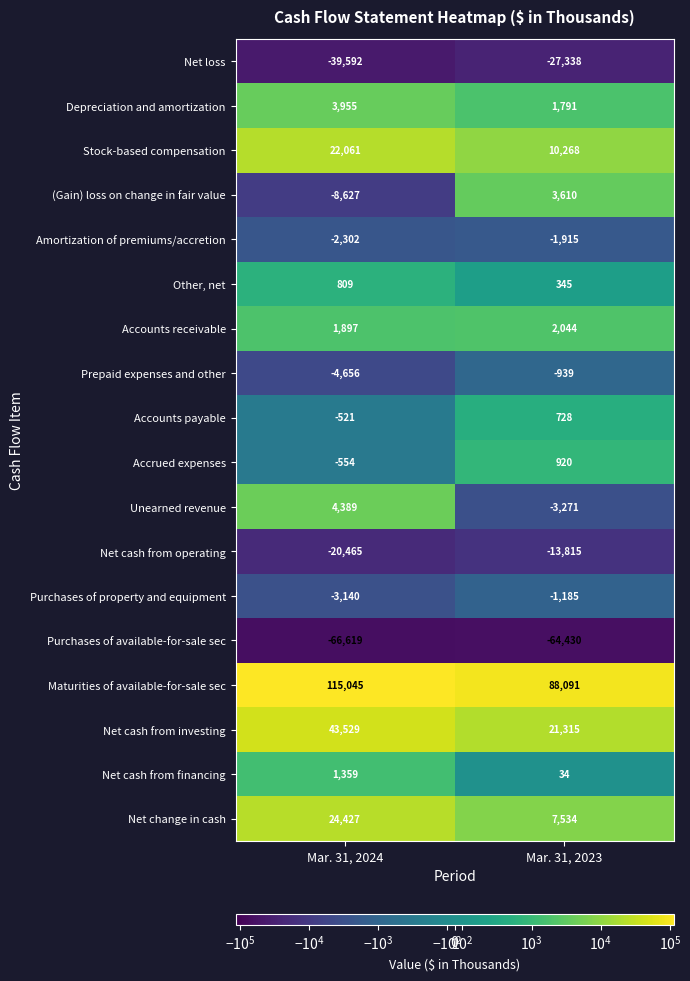

At which category is the sum across all series the highest?

Mar. 31, 2024